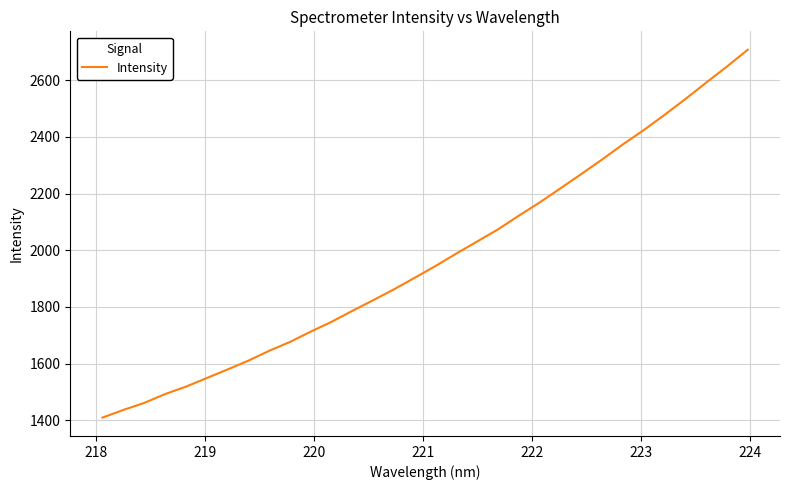

What is the smallest value displayed?

1409.1